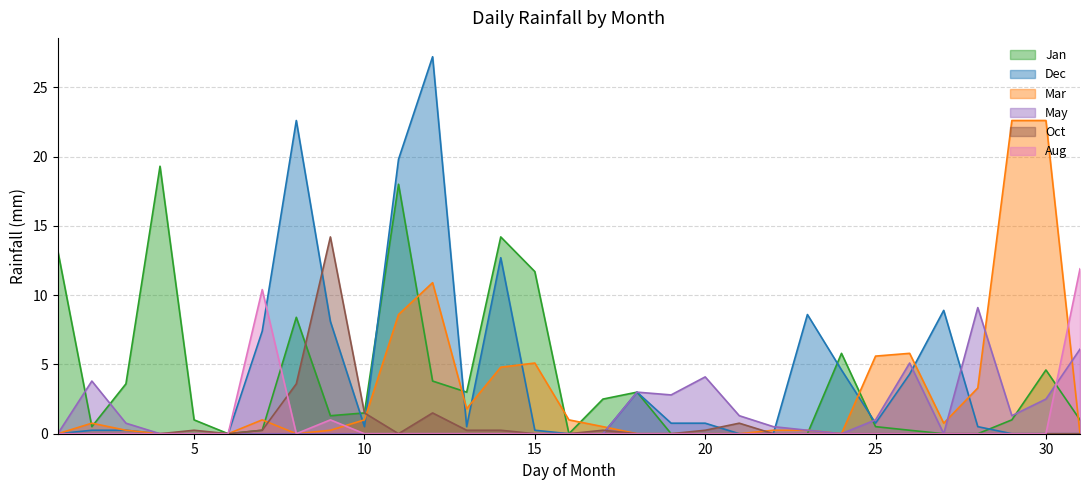

Reading right to left, extract all data points from this chart.

Jan: 31=1.0	30=4.6	29=1.0	28=0.0	27=0.0	26=0.2	25=0.5	24=5.8	23=0.0	22=0.0	21=0.0	20=0.0	19=0.0	18=3.0	17=2.5	16=0.0	15=11.7	14=14.2	13=3.0	12=3.8	11=18.0	10=1.5	9=1.3	8=8.4	7=0.2	6=0.0	5=1.0	4=19.3	3=3.6	2=0.5	1=13.2
Dec: 31=0.0	30=0.0	29=0.0	28=0.5	27=8.9	26=4.3	25=0.8	24=4.6	23=8.6	22=0.0	21=0.0	20=0.8	19=0.8	18=3.0	17=0.0	16=0.0	15=0.2	14=12.7	13=0.5	12=27.2	11=19.8	10=0.5	9=8.1	8=22.6	7=7.4	6=0.0	5=0.0	4=0.0	3=0.2	2=0.2	1=0.0
Mar: 31=0.0	30=22.6	29=22.6	28=3.3	27=0.8	26=5.8	25=5.6	24=0.0	23=0.2	22=0.2	21=0.0	20=0.0	19=0.0	18=0.0	17=0.5	16=1.0	15=5.1	14=4.8	13=1.8	12=10.9	11=8.6	10=1.0	9=0.2	8=0.0	7=1.0	6=0.0	5=0.0	4=0.0	3=0.2	2=0.8	1=0.0
May: 31=6.1	30=2.5	29=1.3	28=9.1	27=0.0	26=5.1	25=1.0	24=0.0	23=0.2	22=0.5	21=1.3	20=4.1	19=2.8	18=3.0	17=0.0	16=0.0	15=0.0	14=0.0	13=0.0	12=0.0	11=0.0	10=0.0	9=0.0	8=0.0	7=0.0	6=0.0	5=0.0	4=0.0	3=0.8	2=3.8	1=0.0
Oct: 31=0.0	30=0.0	29=0.0	28=0.0	27=0.0	26=0.0	25=0.0	24=0.0	23=0.0	22=0.0	21=0.8	20=0.2	19=0.0	18=0.0	17=0.2	16=0.0	15=0.0	14=0.2	13=0.2	12=1.5	11=0.0	10=1.5	9=14.2	8=3.6	7=0.2	6=0.0	5=0.2	4=0.0	3=0.0	2=0.0	1=0.0
Aug: 31=11.9	30=0.0	29=0.0	28=0.0	27=0.0	26=0.0	25=0.0	24=0.0	23=0.0	22=0.0	21=0.0	20=0.0	19=0.0	18=0.0	17=0.0	16=0.0	15=0.0	14=0.0	13=0.0	12=0.0	11=0.0	10=0.0	9=1.0	8=0.0	7=10.4	6=0.0	5=0.0	4=0.0	3=0.0	2=0.0	1=0.0